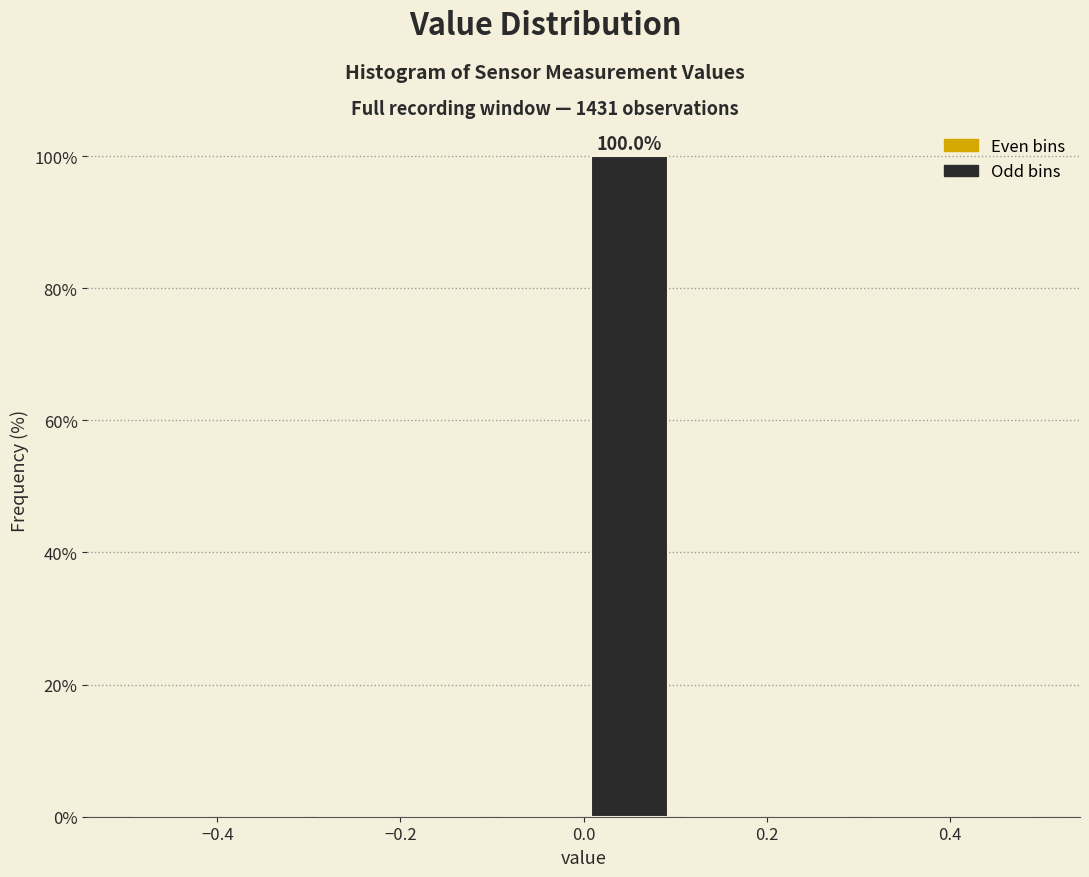

Which range on the x-axis has the tallest bar?

0.0 to 0.1